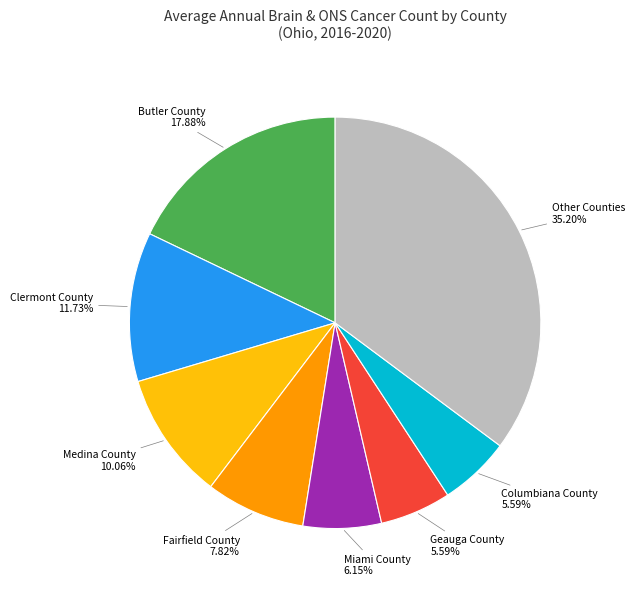

To the nearest percent, what is the difference between the Butler County and Miami County slice percentages?

12%